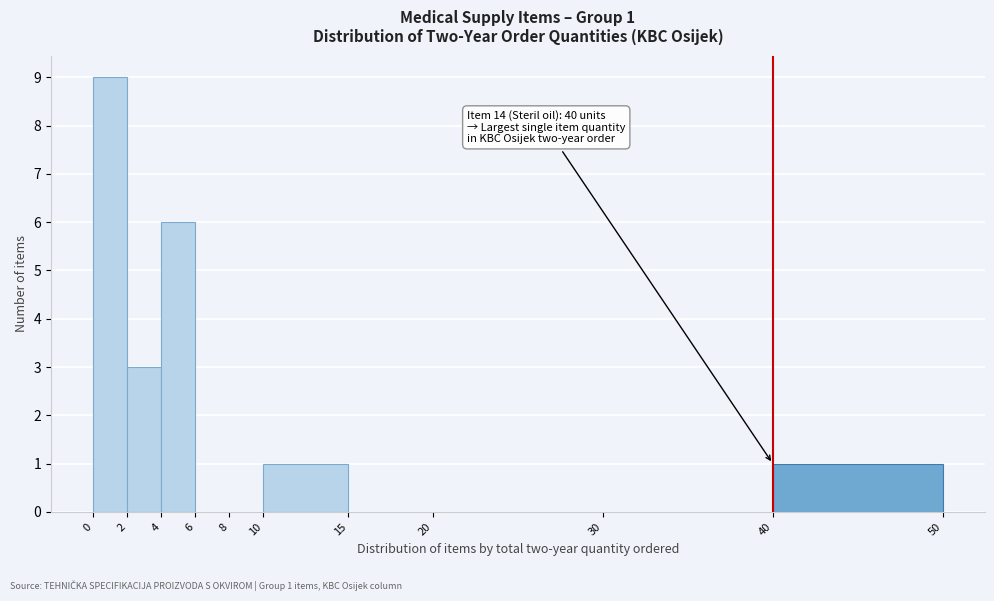

Over which range of the x-axis is the bar tallest?

0 to 2